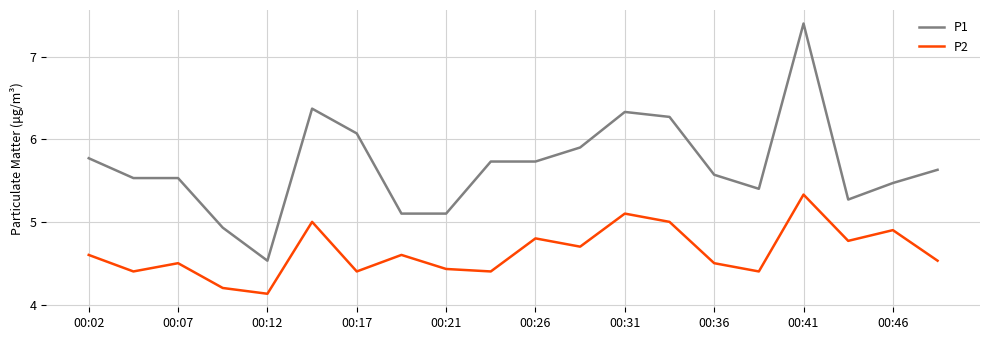

Which series has the largest total across all categories?

P1